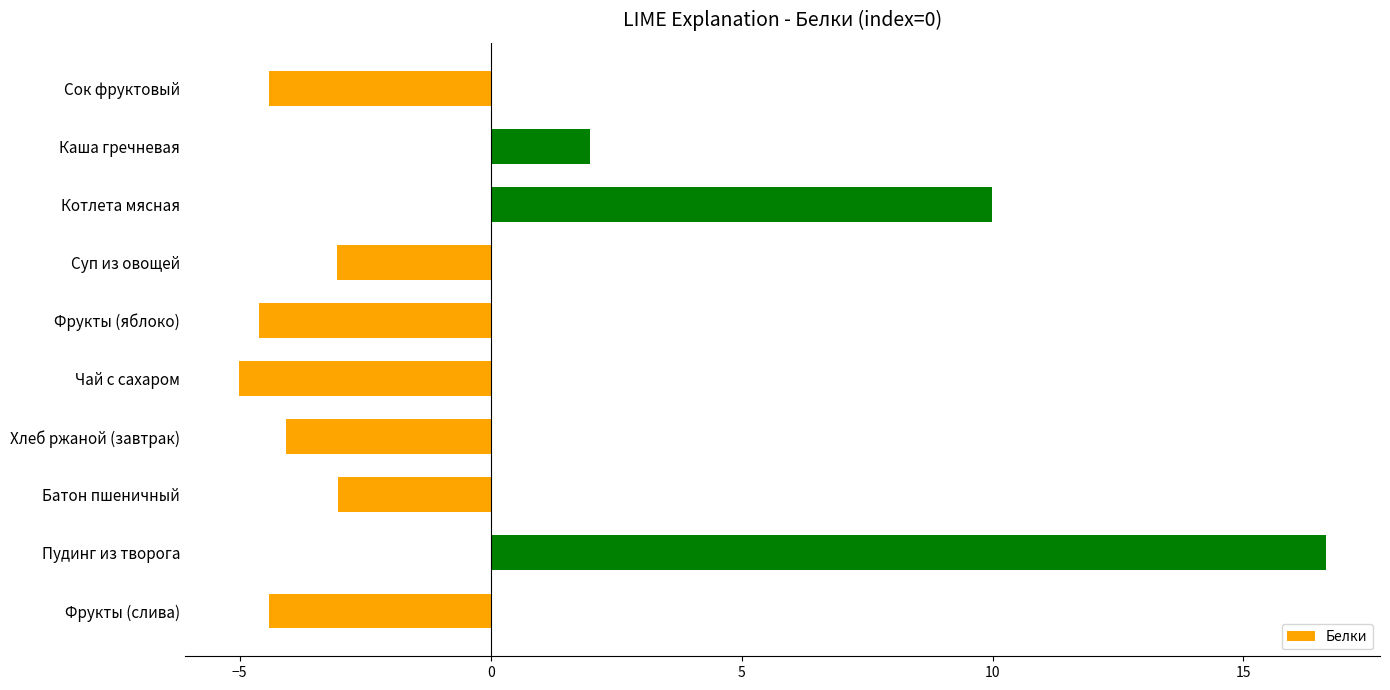

What is the maximum value shown in the chart?

16.6